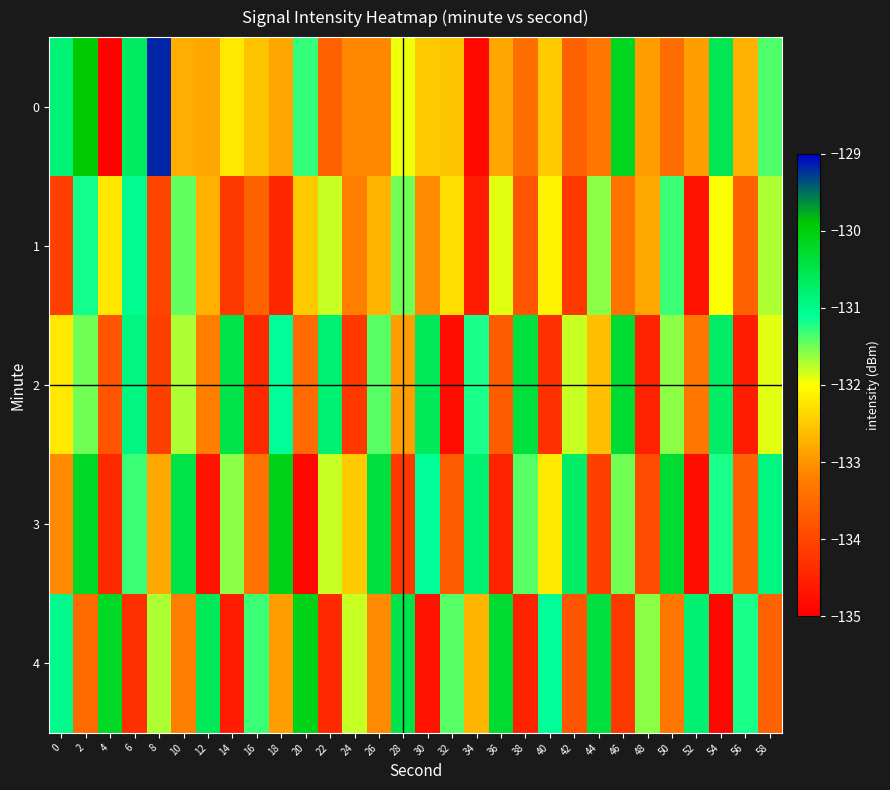

Which series changed the most between 10 and 28?

3